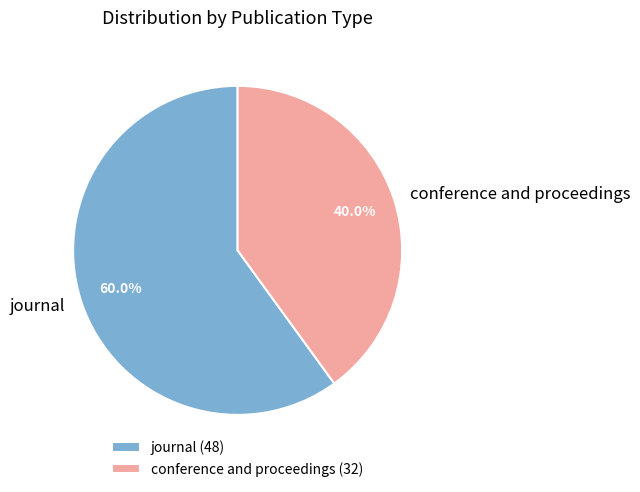

Which category has the smallest portion of the pie?

conference and proceedings